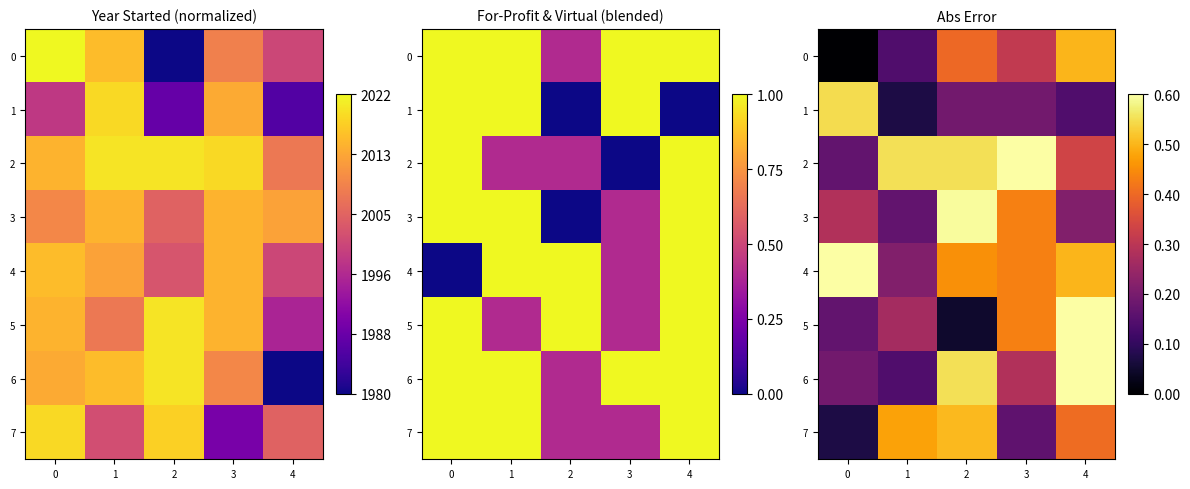

Where is 6 nearest to the value 0?

1